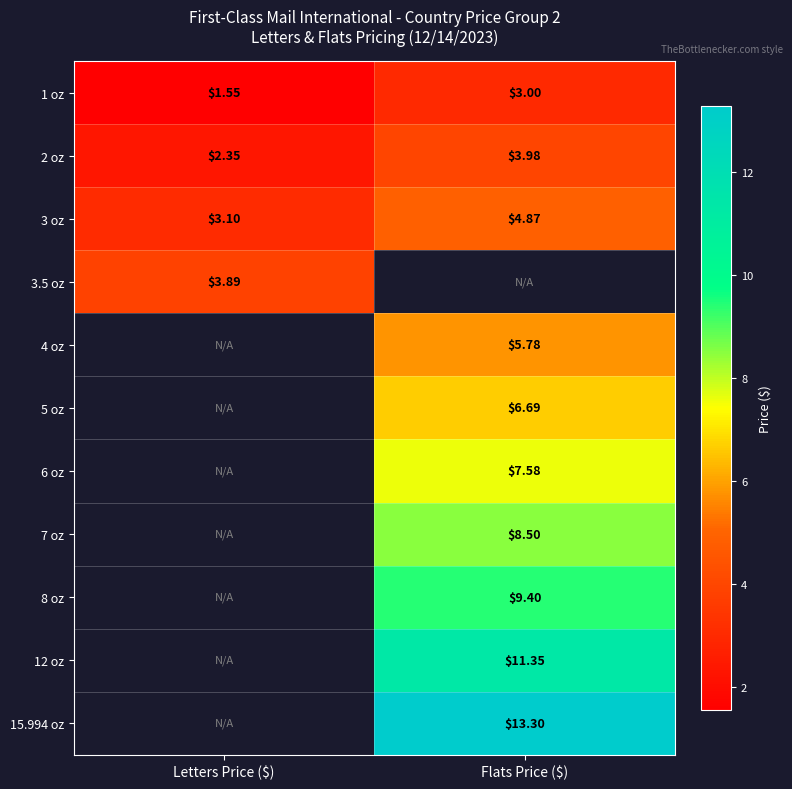

At which category does the chart reach its minimum across all series?

Letters Price ($)